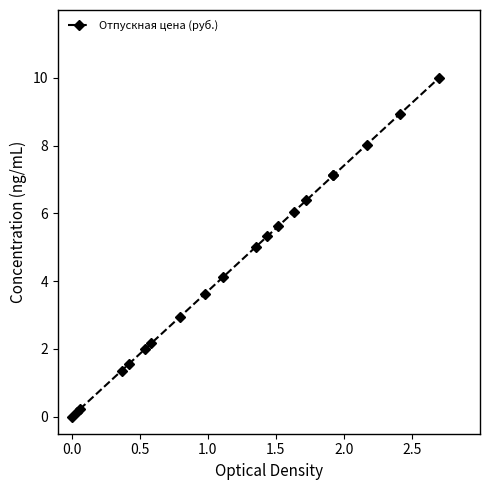

How many lines are shown in the chart?

1